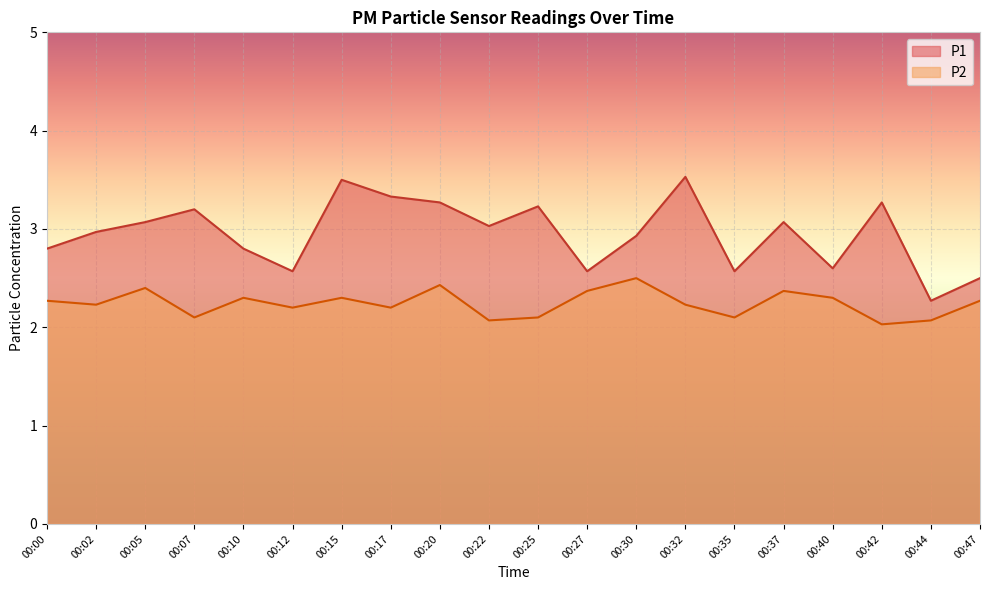

At which category is the sum across all series the highest?

00:15